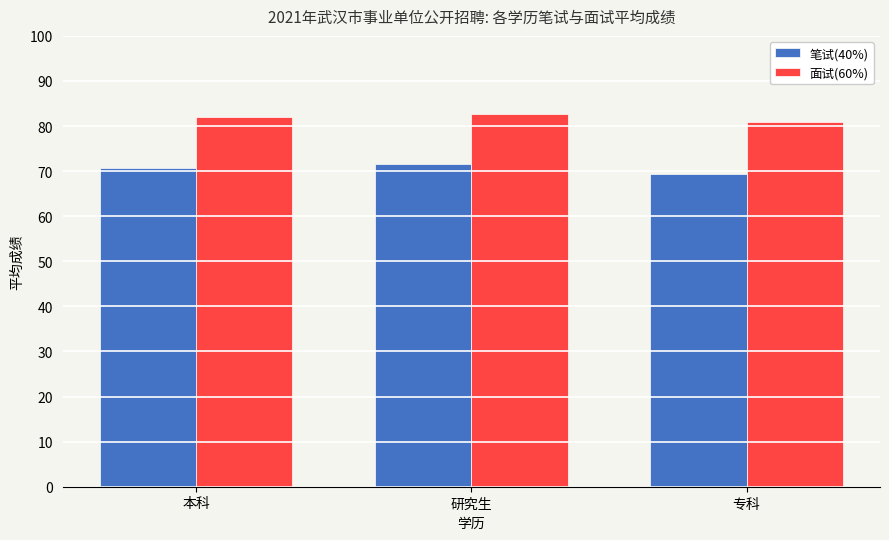

What is the label of the 2nd bar from the right?

研究生